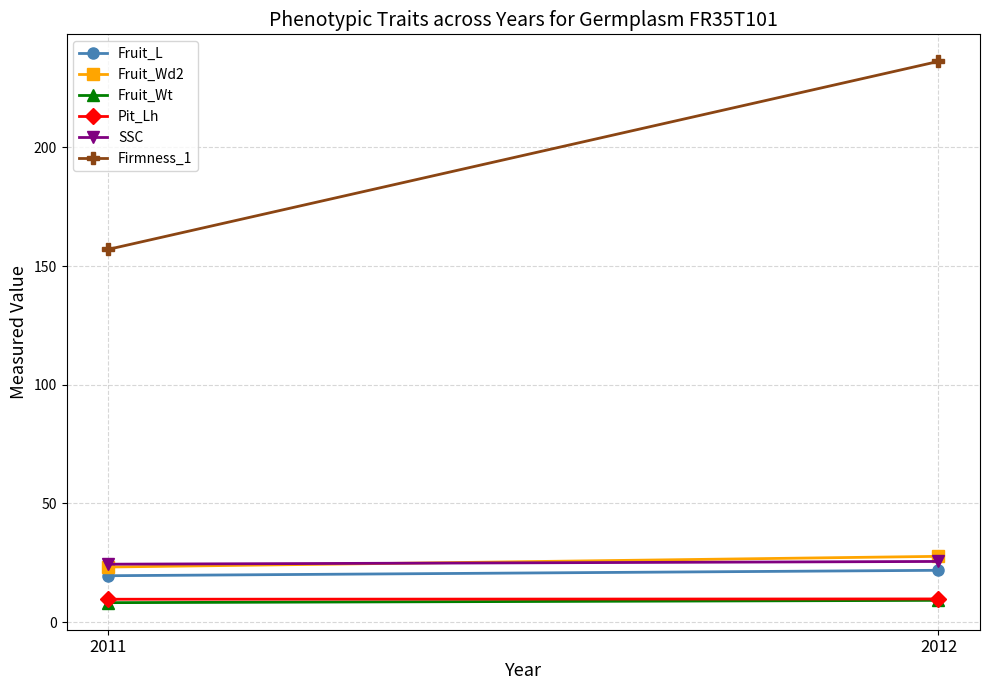

Which has a higher value, 2011 or 2012?

2012